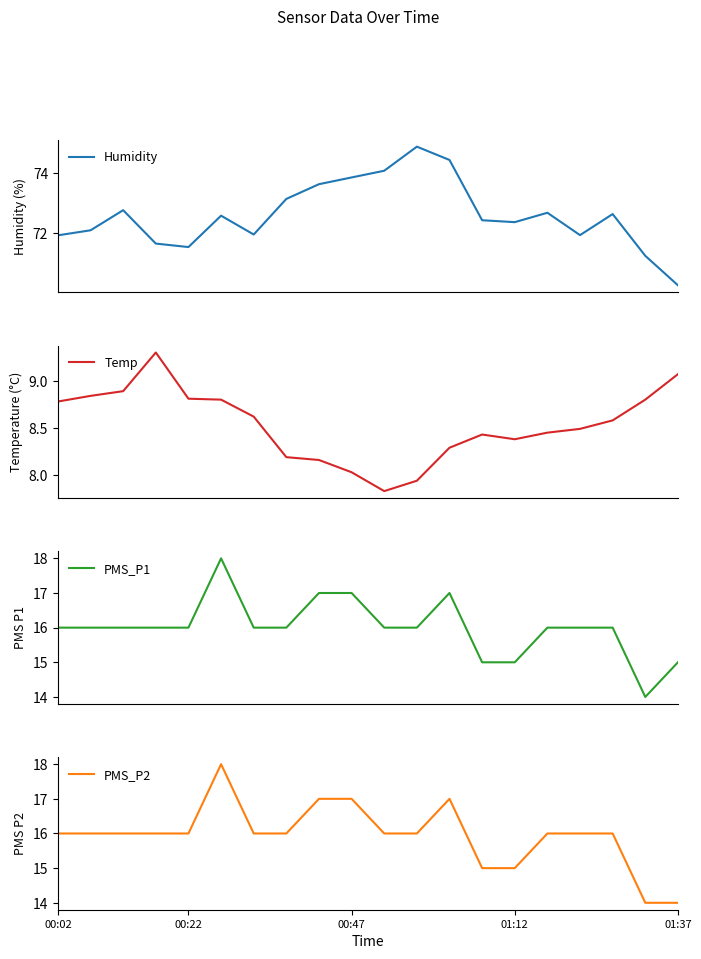

Which series has the largest total across all categories?

Humidity